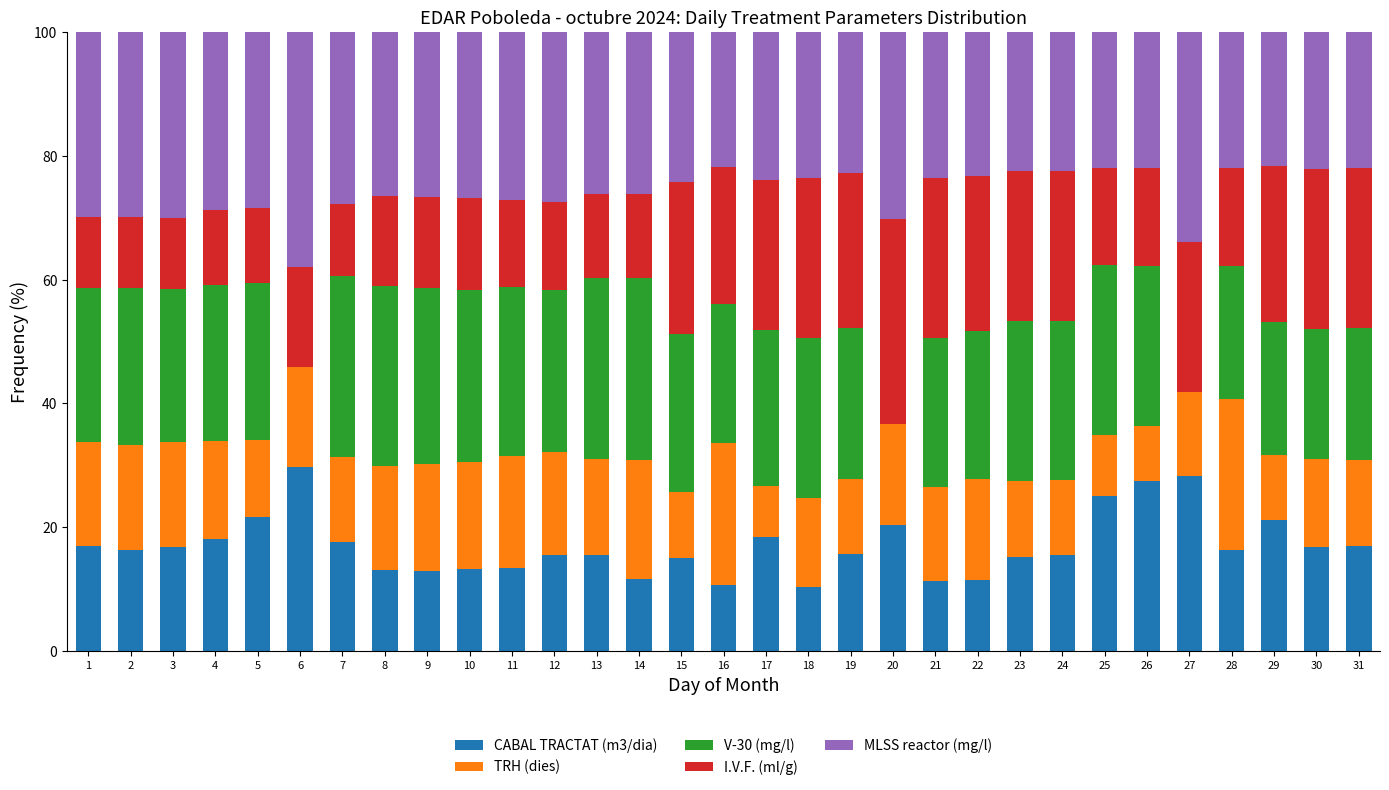

What is the highest value of the CABAL TRACTAT (m3/dia) series?

29.7